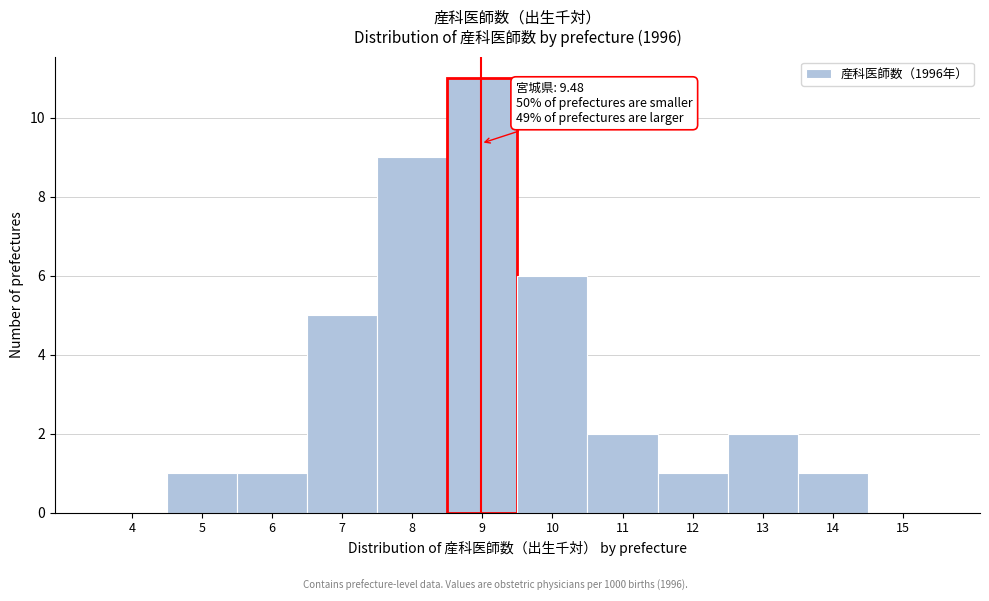

Reading left to right, what are all the values shown in this chart?

4=0	5=1	6=1	7=5	8=9	9=11	10=6	11=2	12=1	13=2	14=1	15=0